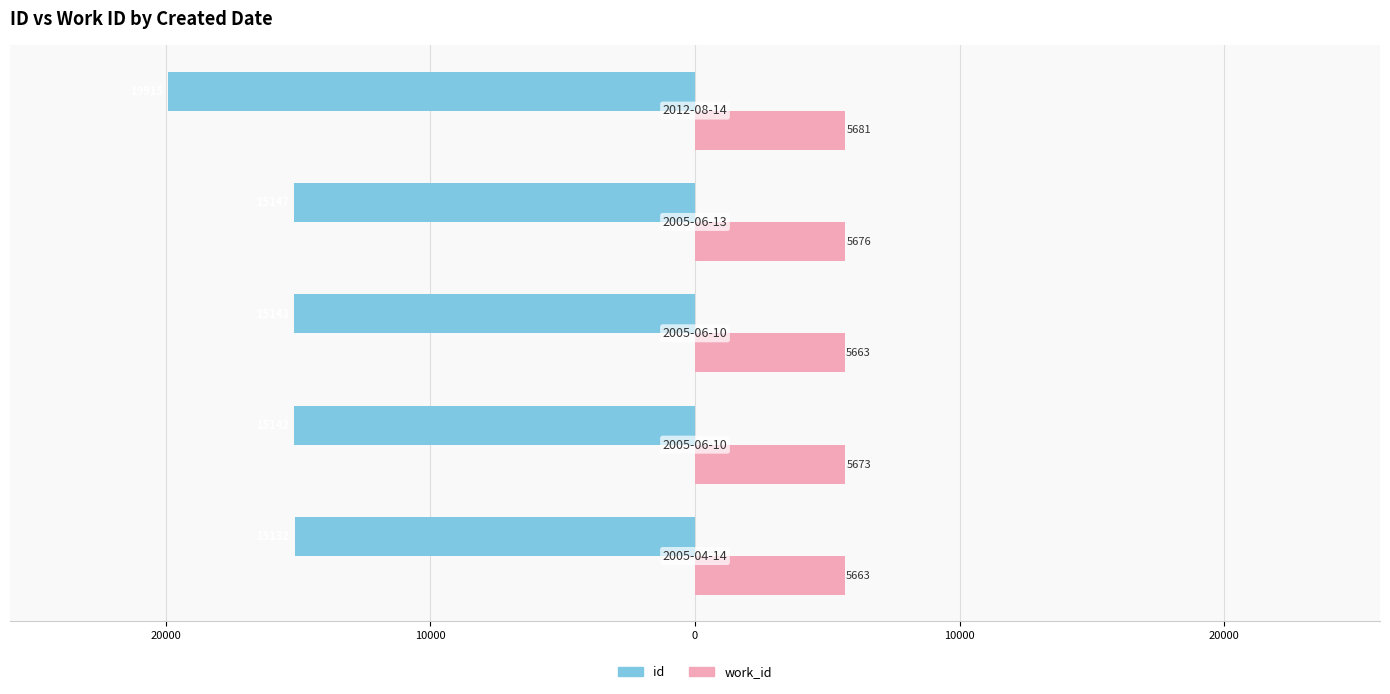

What is the highest value of the id series?

-15132